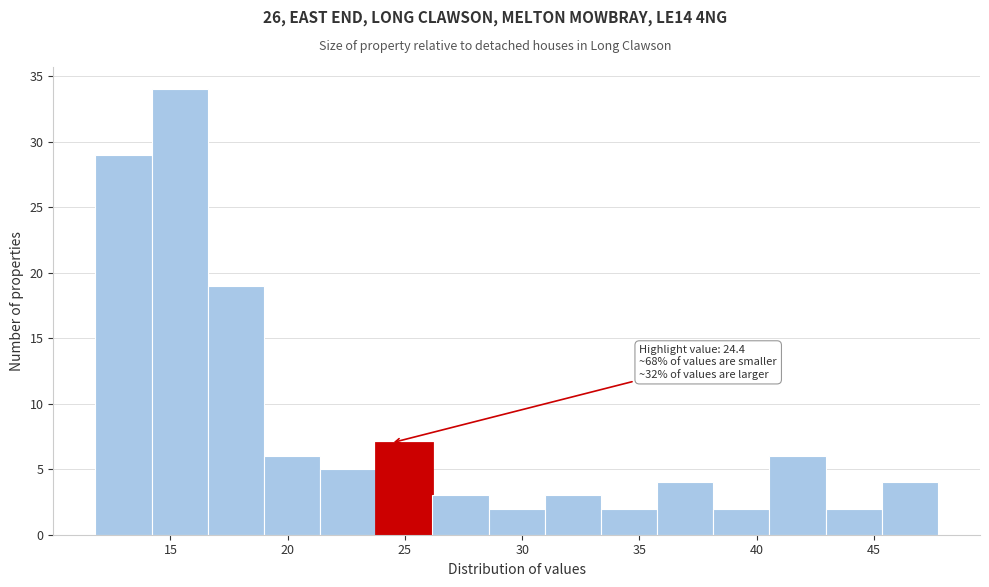

Over which range of the x-axis is the bar tallest?

14.0 to 16.5